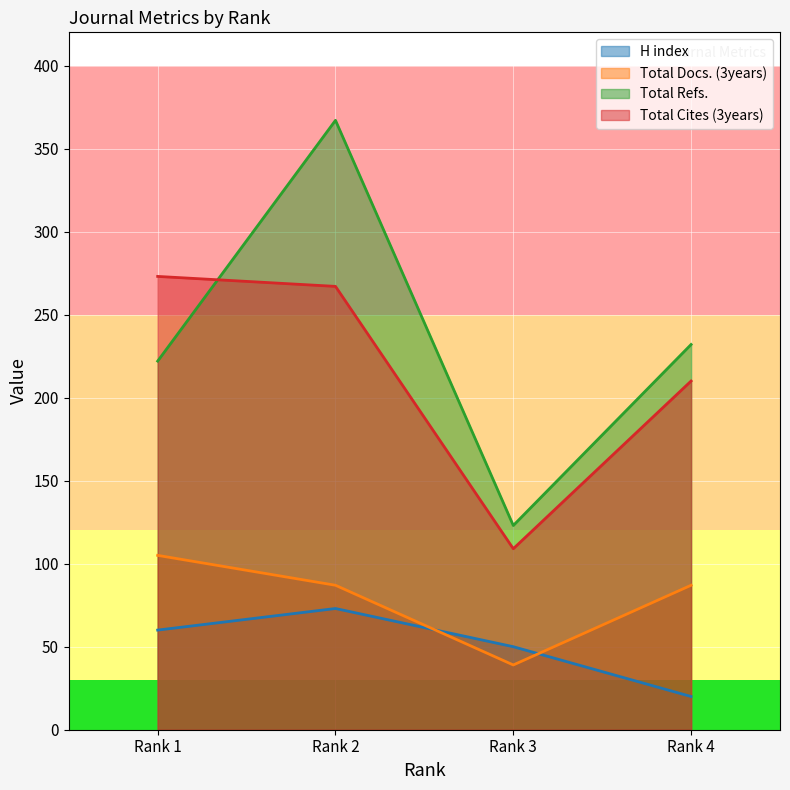

How many data points in Total Docs. (3years) are less than 87?

1